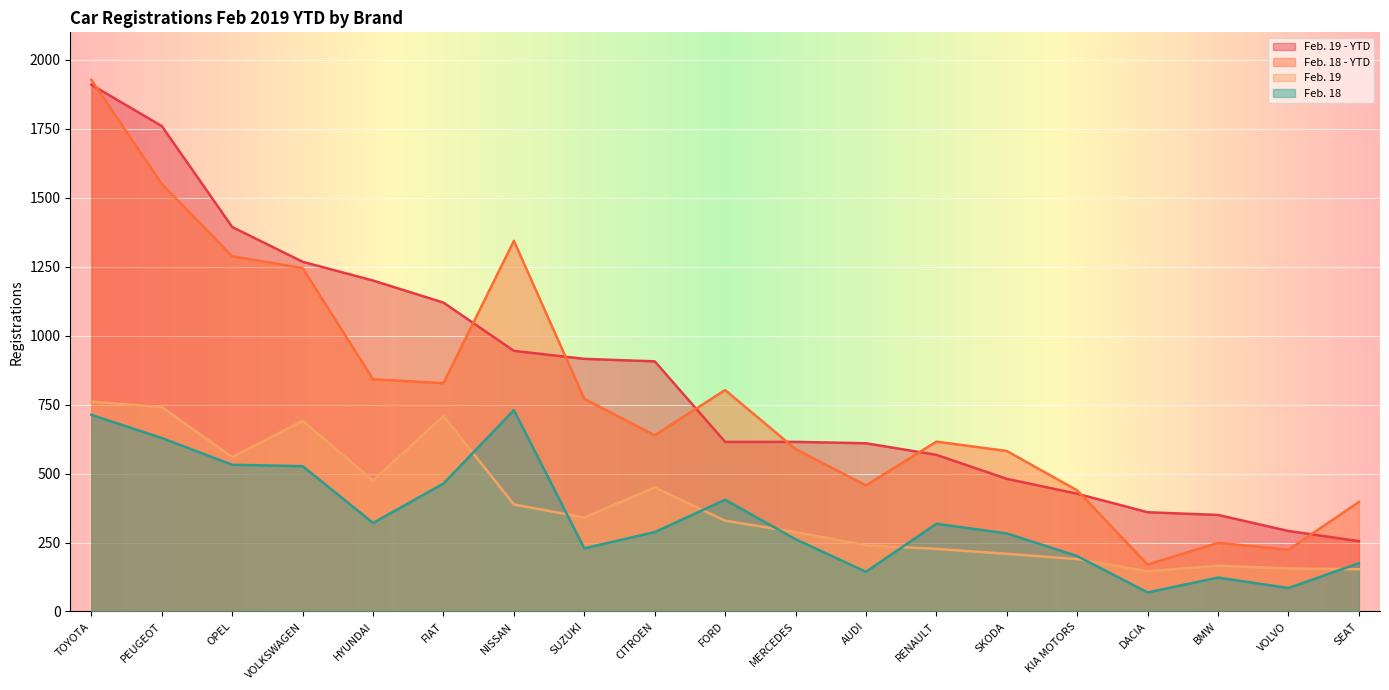

Is the value of Feb. 19 - YTD at CITROEN greater than the value of Feb. 19 at OPEL?

Yes